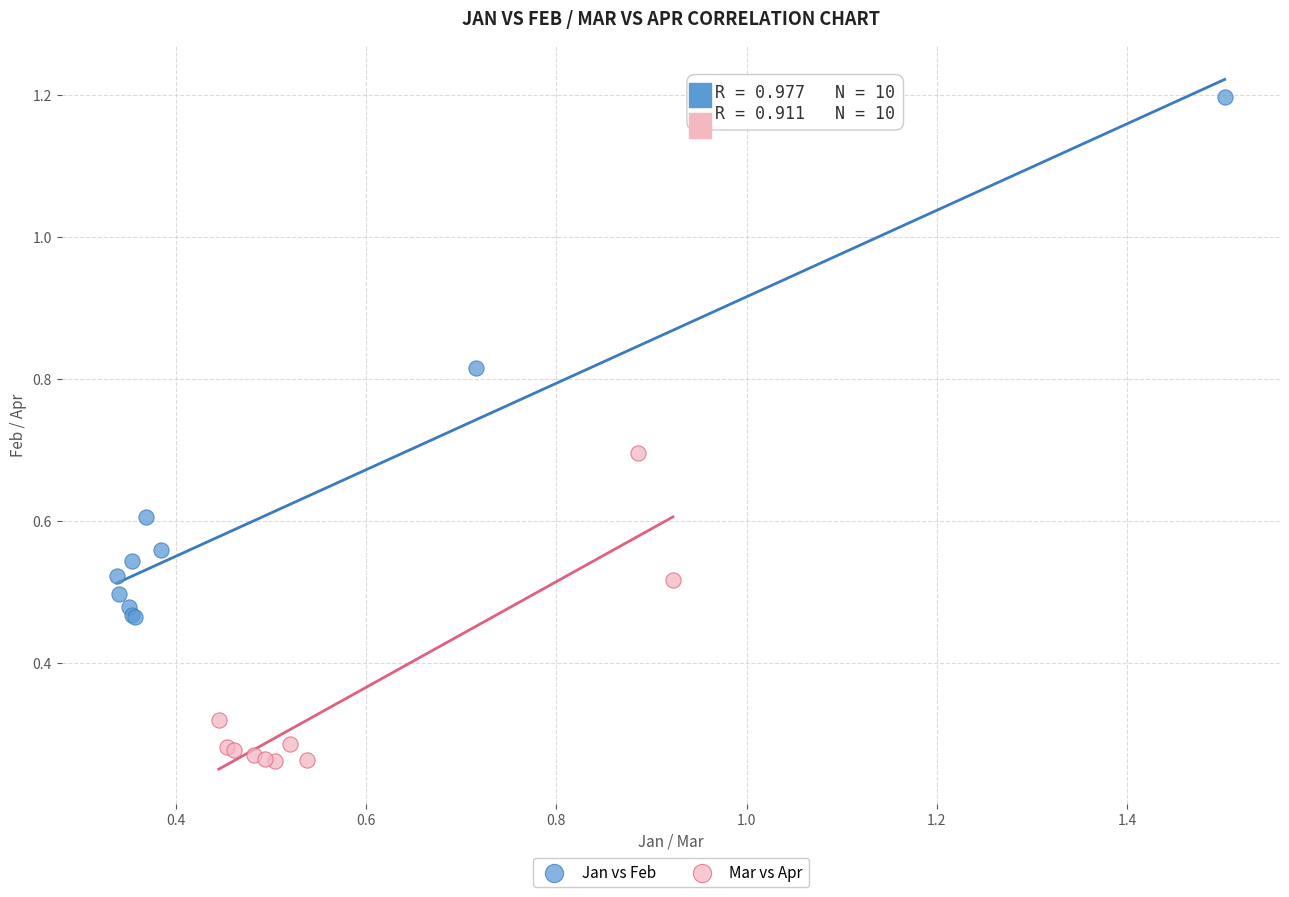

Which series contains the lowest Y value?

Mar vs Apr